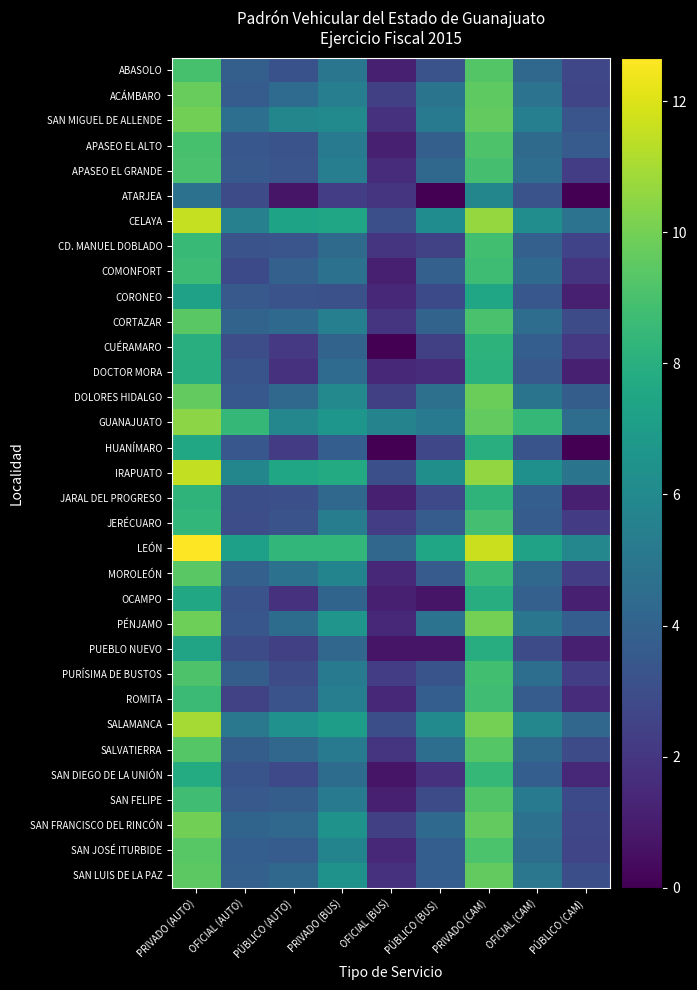

What is the maximum value shown in the chart?

12.7